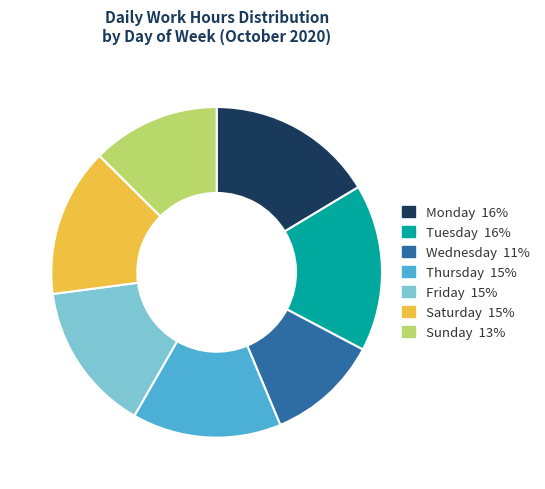

Is there any slice that represents more than half of the pie?

No